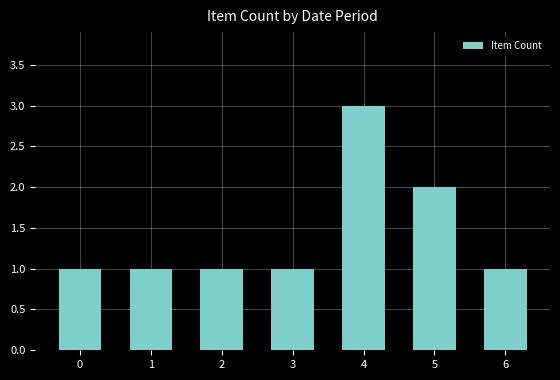

Reading right to left, transcribe all the data shown in this chart.

1	2	3	1	1	1	1